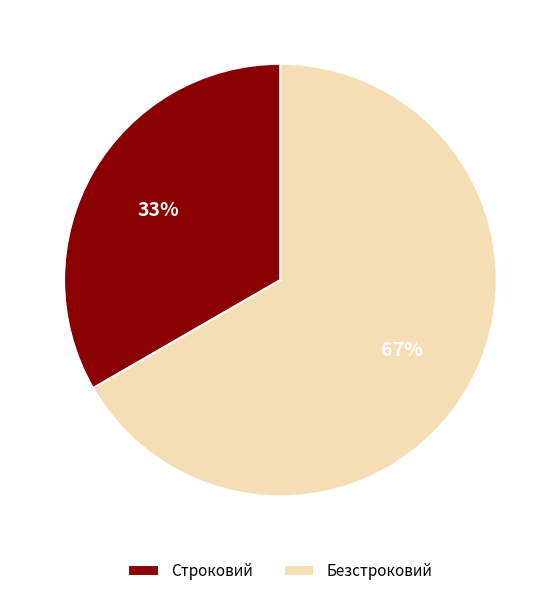

The Строковий slice represents 33% of the pie. True or false?

True